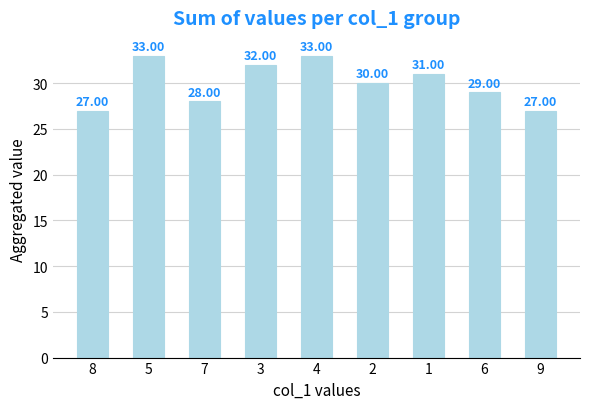

What is the minimum value shown in the chart?

27